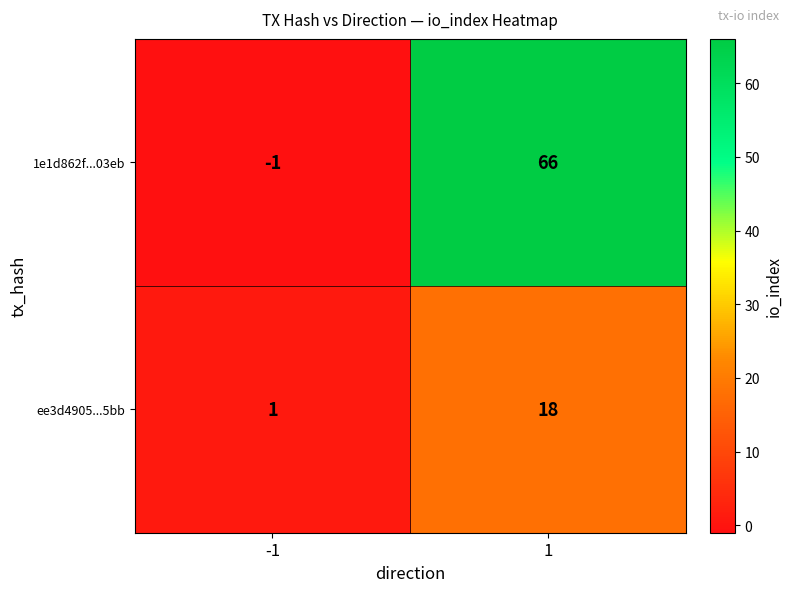

What is the spread (max minus min) of values at -1?

2